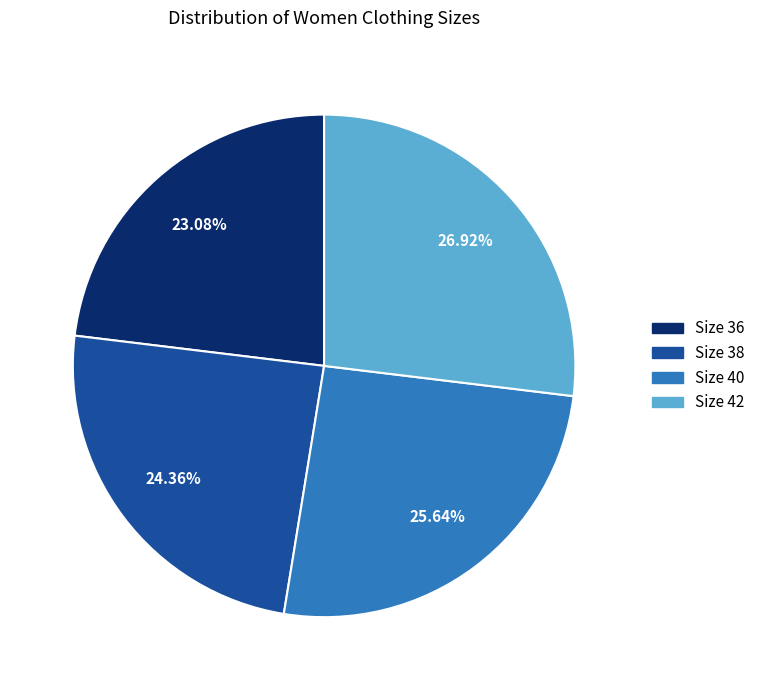

The Size 40 slice represents 35% of the pie. True or false?

False